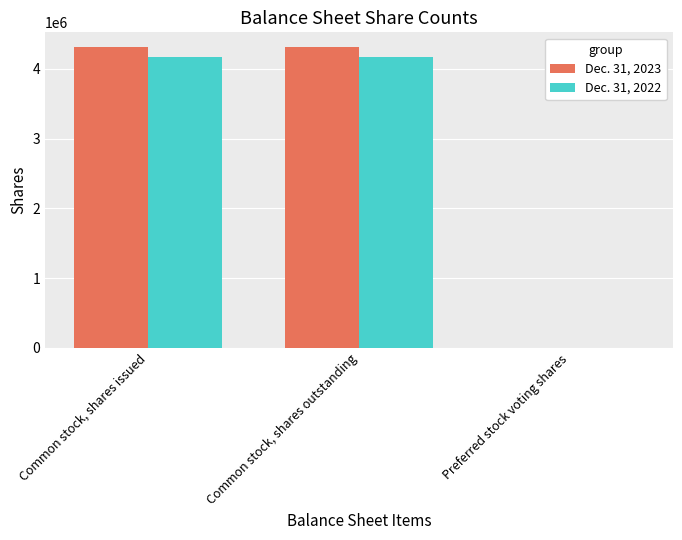

The Dec. 31, 2022 series shows 4170953 at Common stock, shares issued. True or false?

True